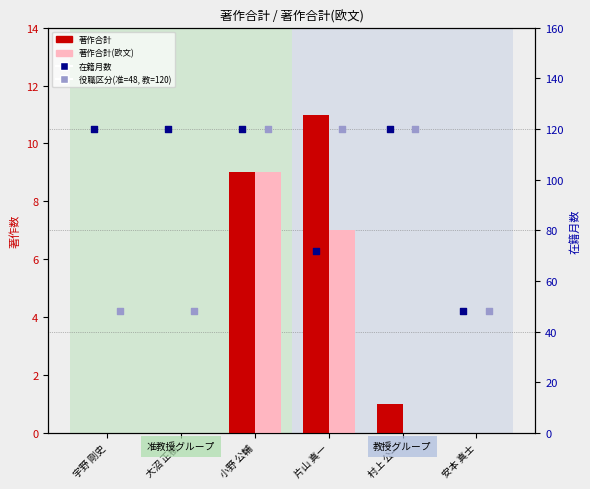

At which category is the sum across all series the highest?

小野 公輔